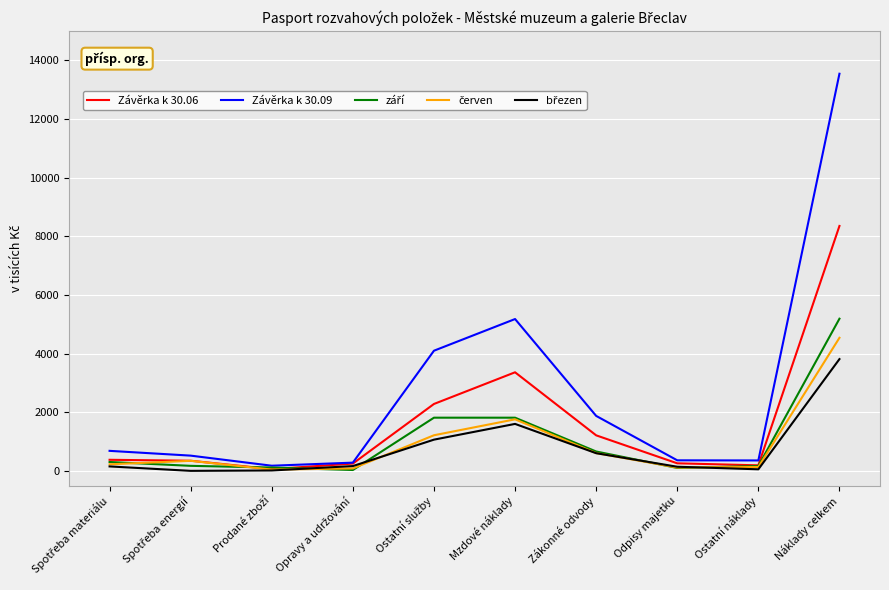

What is the maximum value shown in the chart?

13545